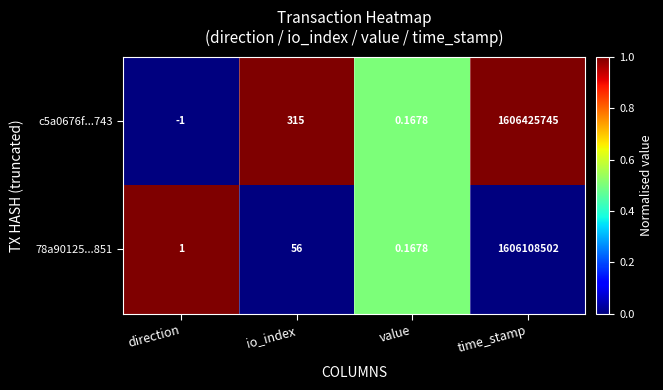

List the labels in order of c5a0676f...743 value, smallest first.

direction, value, io_index, time_stamp